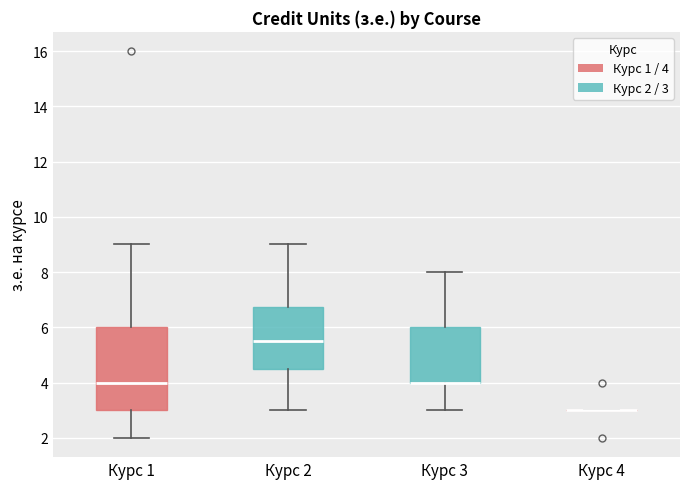

Reading left to right, transcribe this box plot: for each box, give where its median line is, the range the box spans, and where its two whiskers end, as read against the y-axis. The values are not printed on the chart, so give them approximately, as read against the axis.

Курс 1: median 4.0, box 3.0 to 6.0, whiskers 2.0 to 9.0
Курс 2: median 5.6, box 4.6 to 6.8, whiskers 3.0 to 9.0
Курс 3: median 4.0 (drawn on the box's lower edge), box 4.0 to 6.0, whiskers 3.0 to 8.0
Курс 4: box collapsed to a line at 3.0, whiskers 3.0 to 3.0